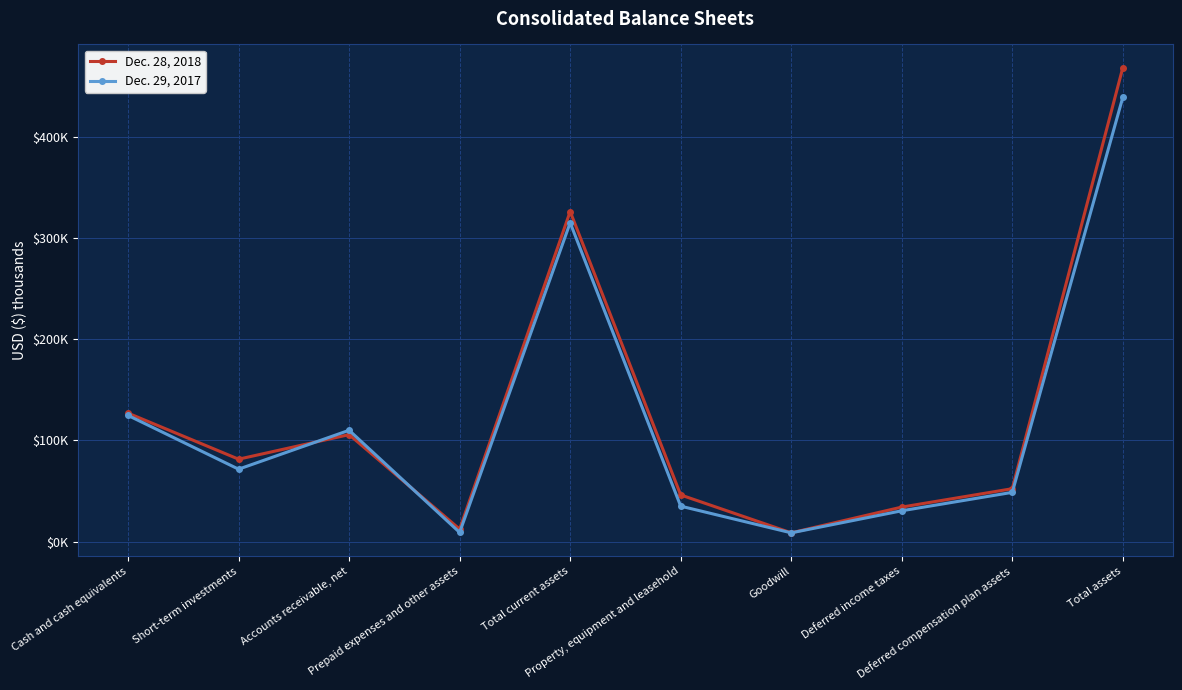

What are all the series names shown in the legend?

Dec. 28, 2018, Dec. 29, 2017